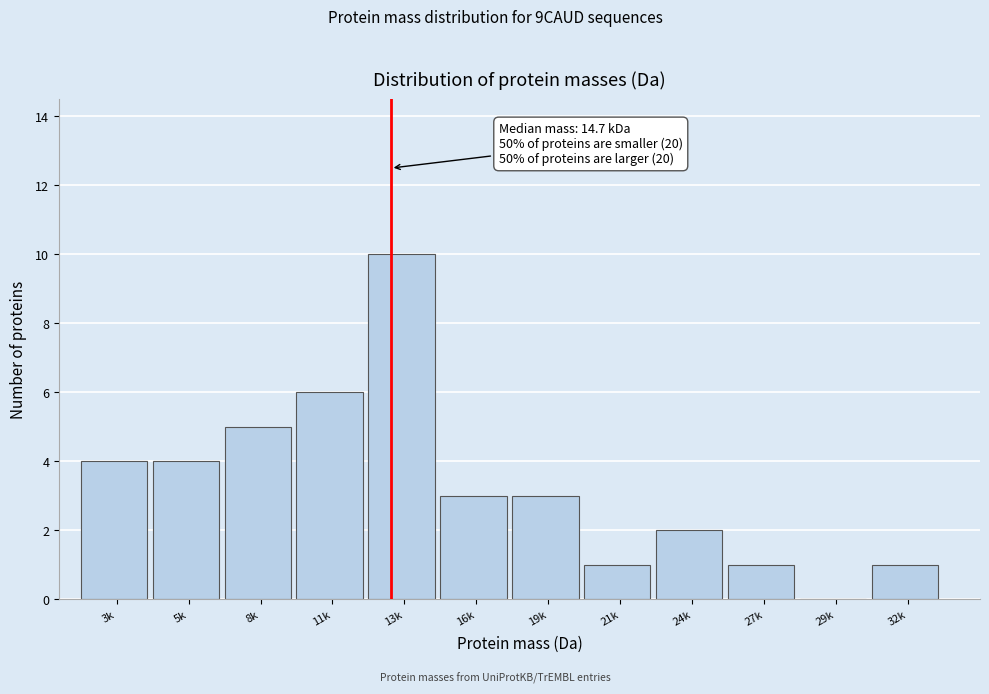

Reading right to left, extract all data points from this chart.

32k=1	29k=0	27k=1	24k=2	21k=1	19k=3	16k=3	13k=10	11k=6	8k=5	5k=4	3k=4